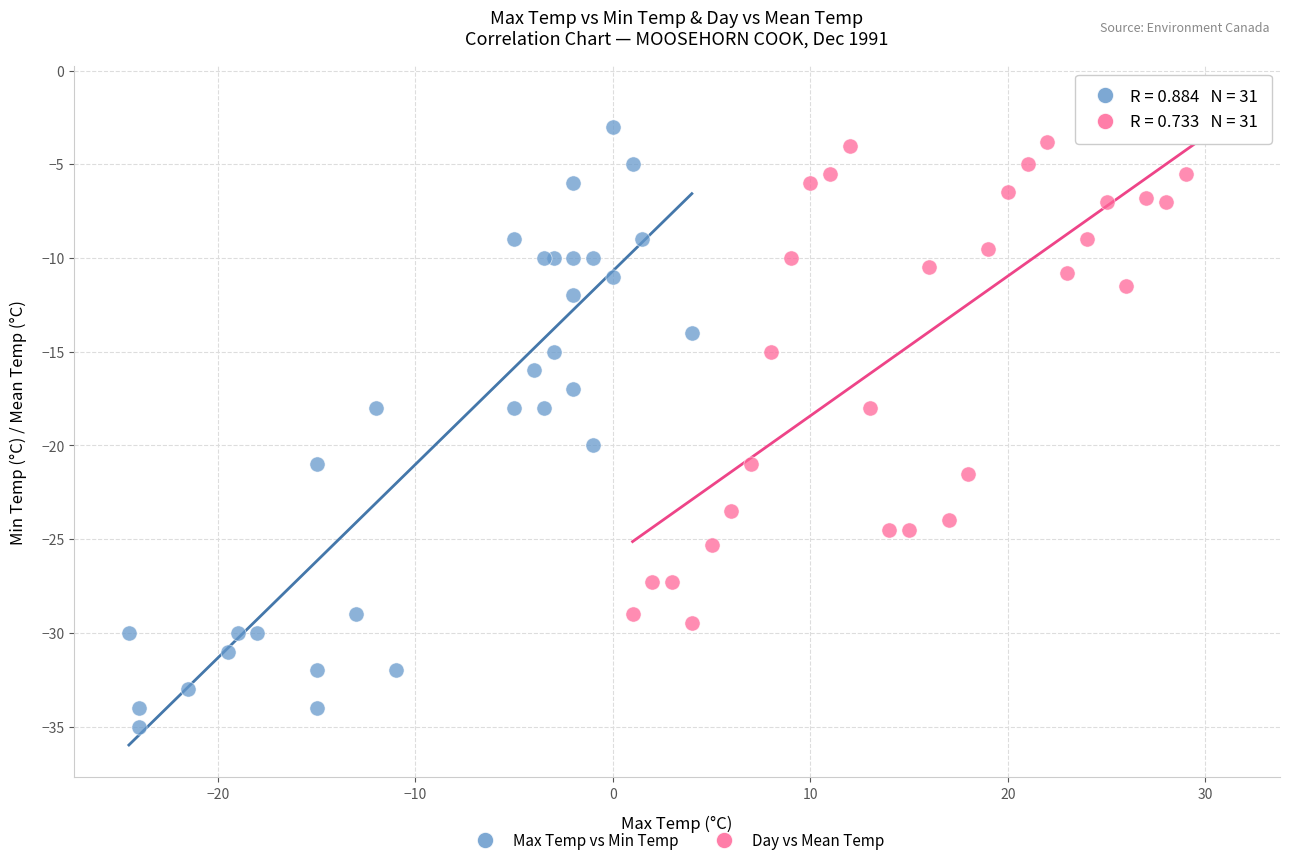

Which series reaches the minimum Y coordinate?

Max Temp vs Min Temp